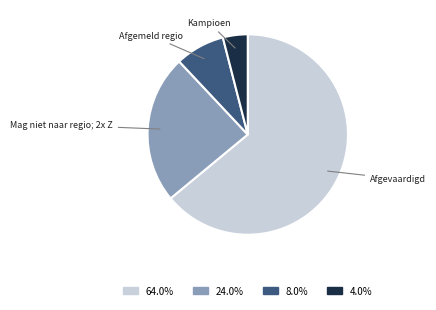

How many slices are in this pie chart?

4